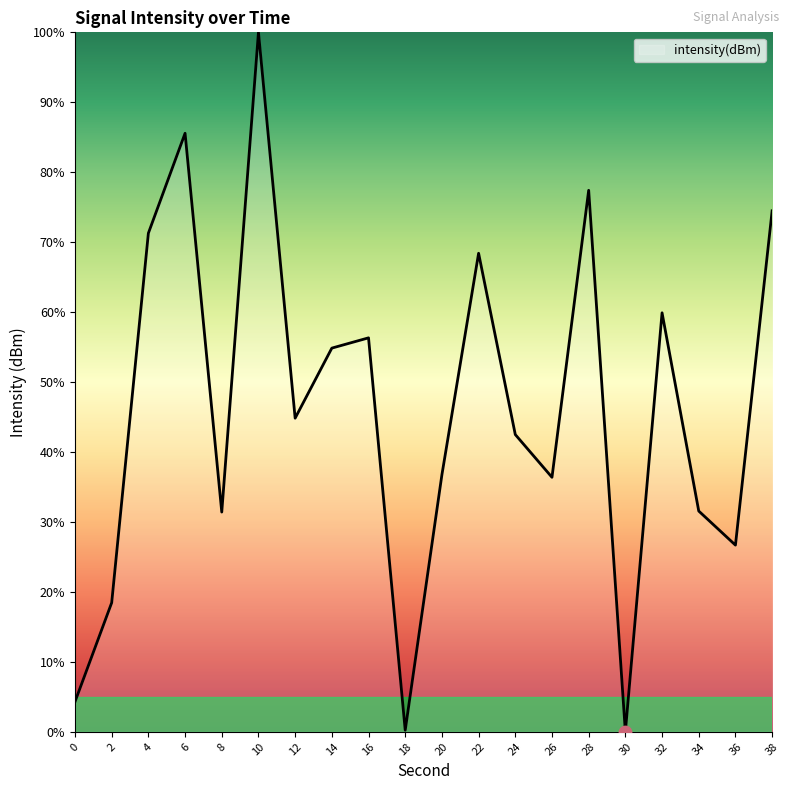

Approximately how many times larger is the value at 20 compared to 14?

0.7